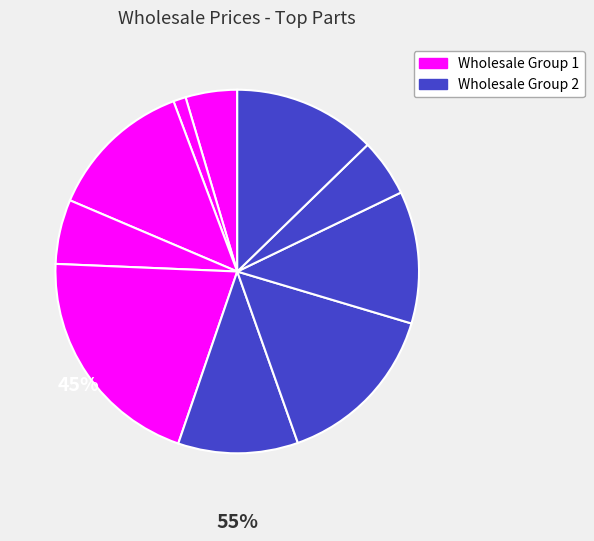

How many slices are in this pie chart?

10